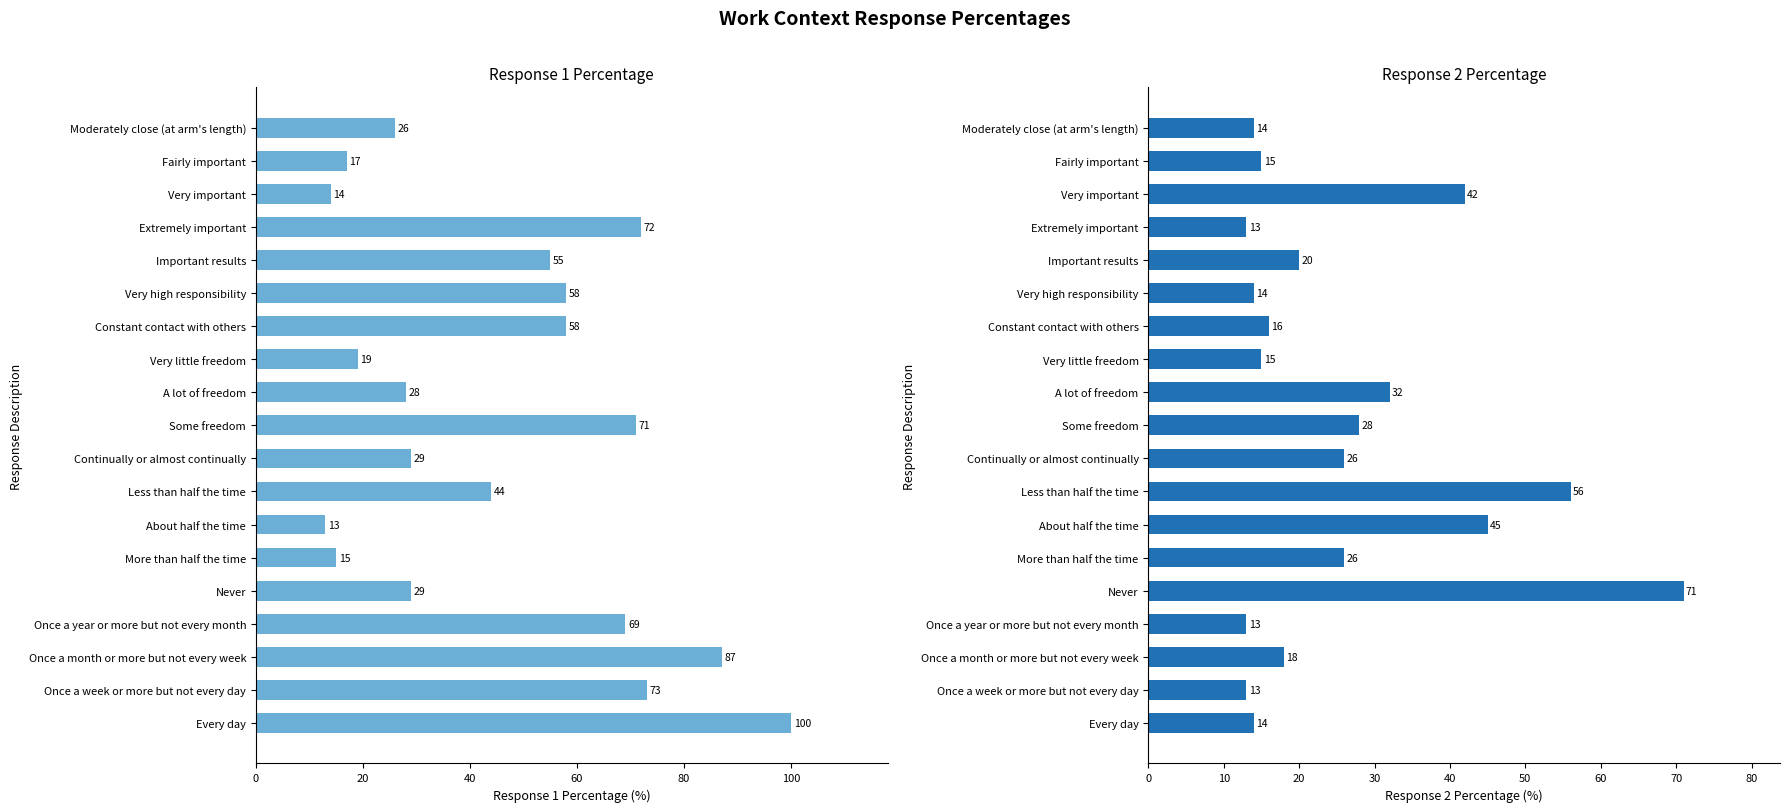

Is it true that Response 1 Percentage equals 98 at Once a week or more but not every day?

False